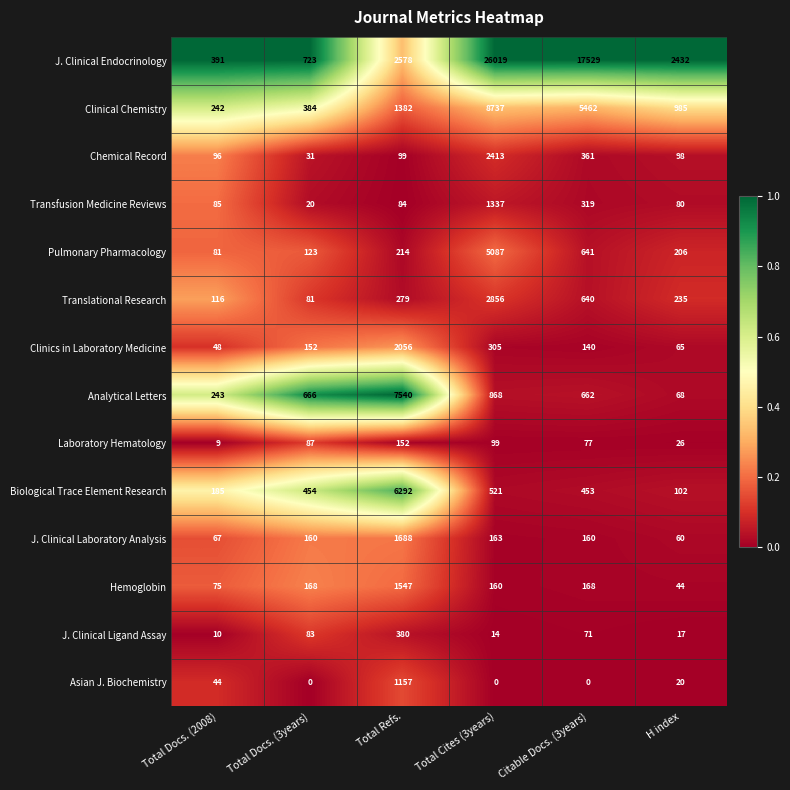

What is the difference between the Chemical Record values at Total Docs. (2008) and Total Cites (3years)?

2317